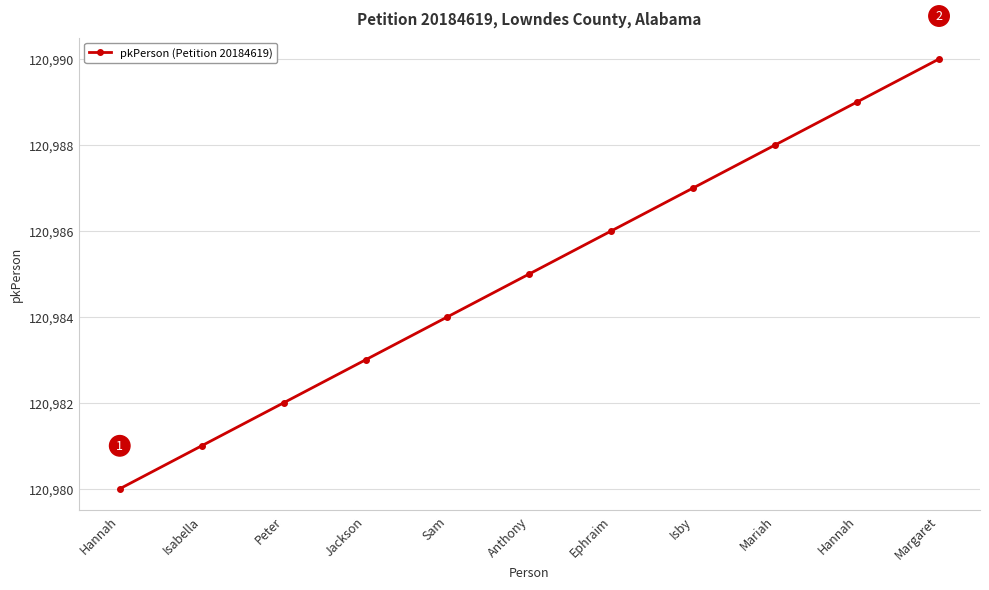

What is the sum of all values?

1330835